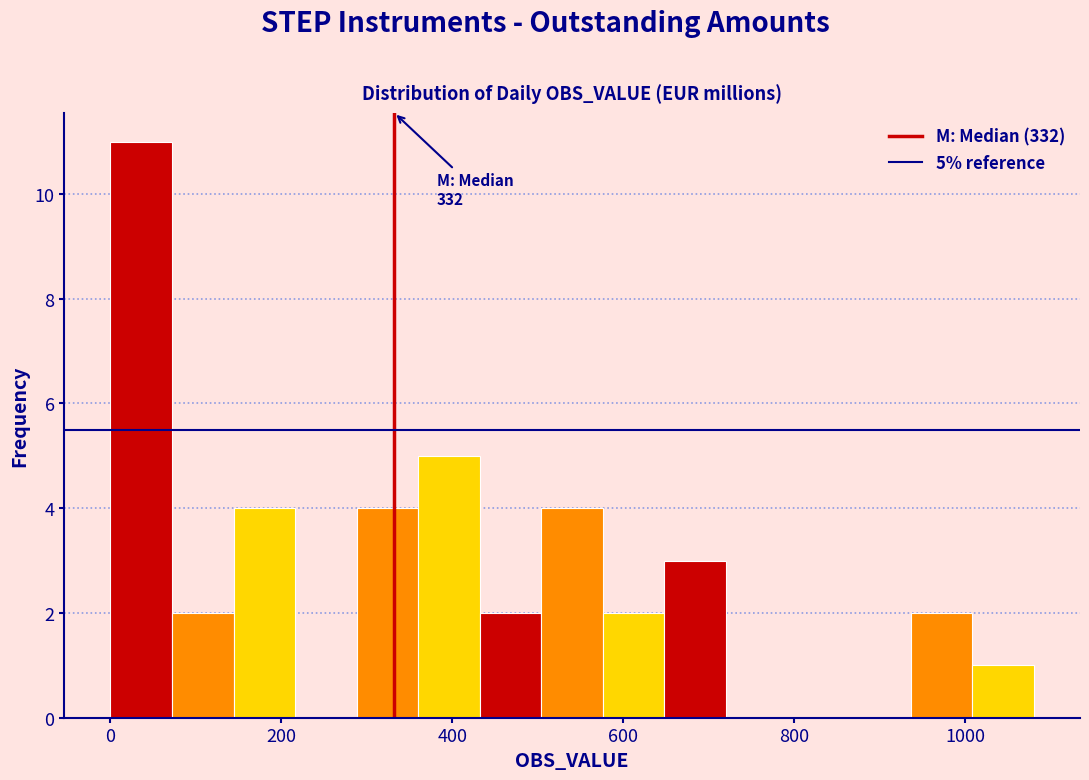

Around what value on the x-axis is the tallest bar? Give the approximate position of its centre, as read against the axis.

40